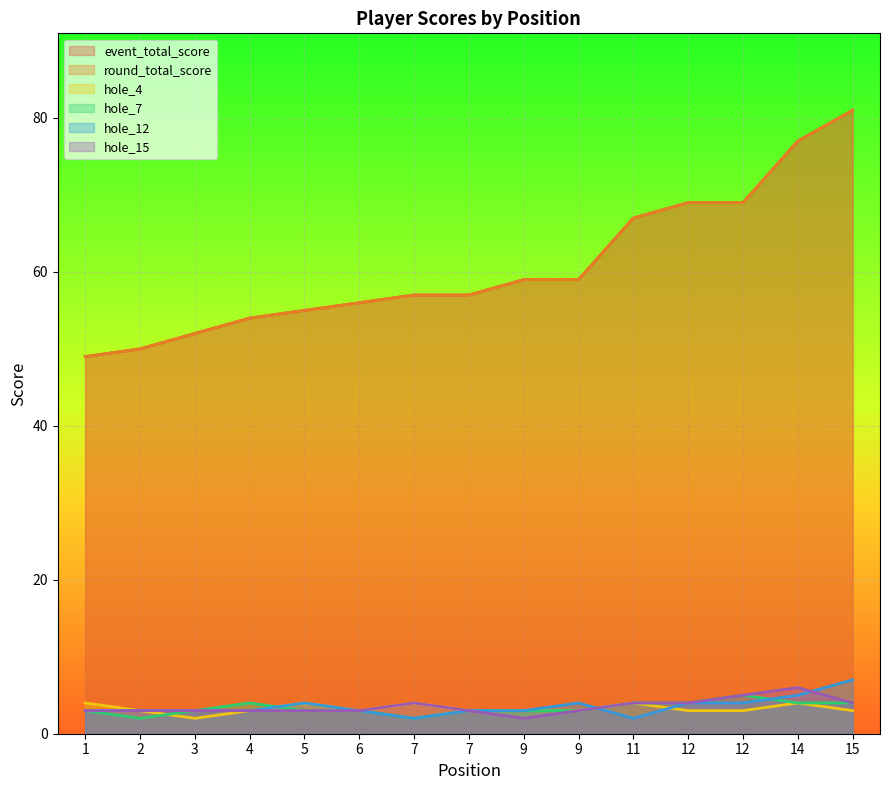

What are all the series names shown in the legend?

event_total_score, round_total_score, hole_4, hole_7, hole_12, hole_15